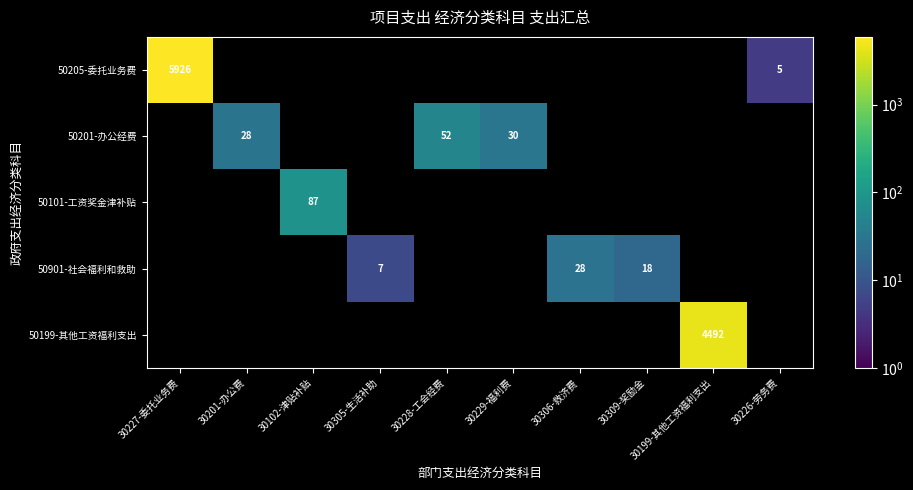

Which category has the lowest value across all series?

30226-劳务费